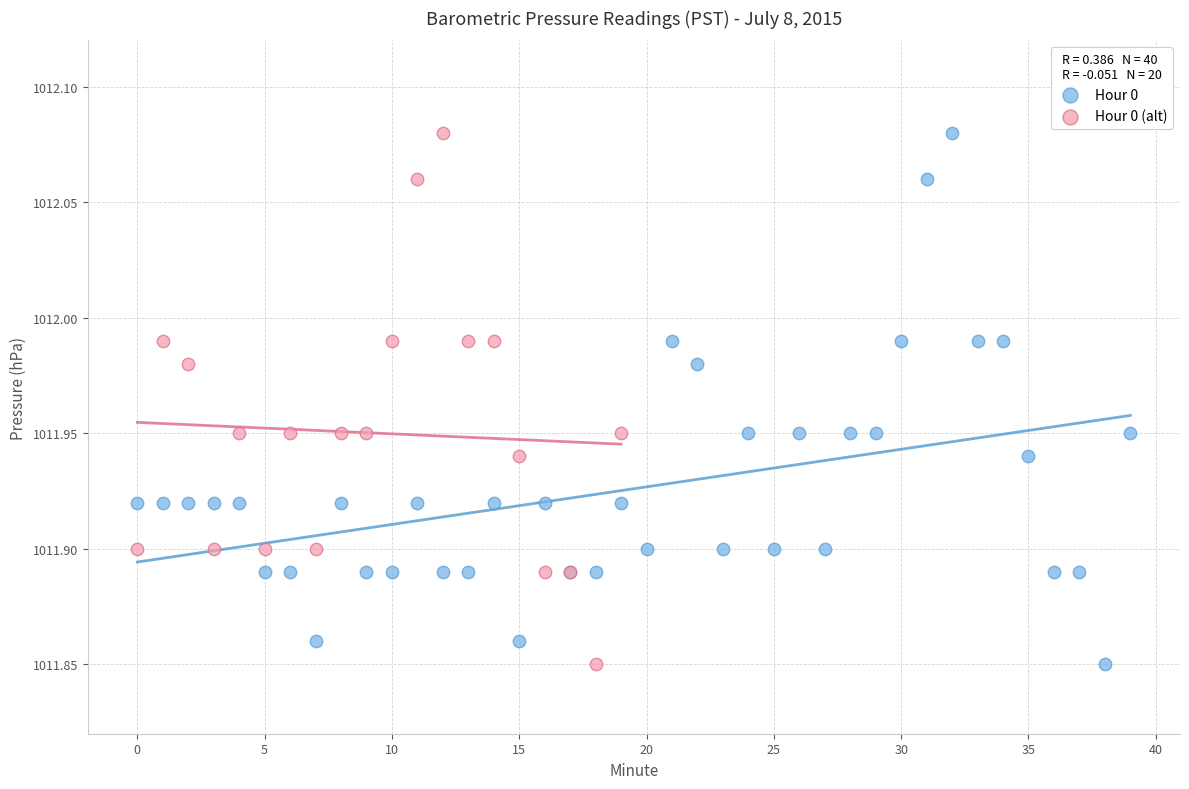

What are all the series names shown in the legend?

Hour 0, Hour 0 (alt)